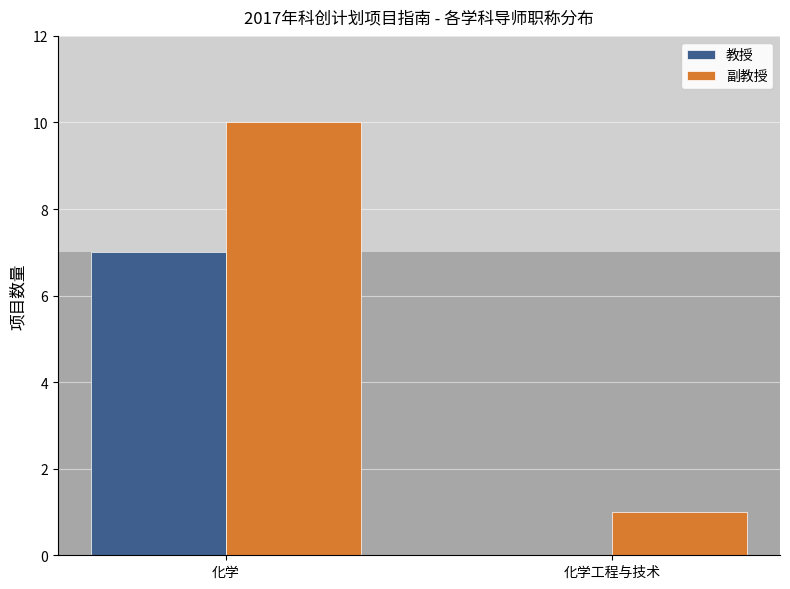

How many categories are shown in the chart?

2